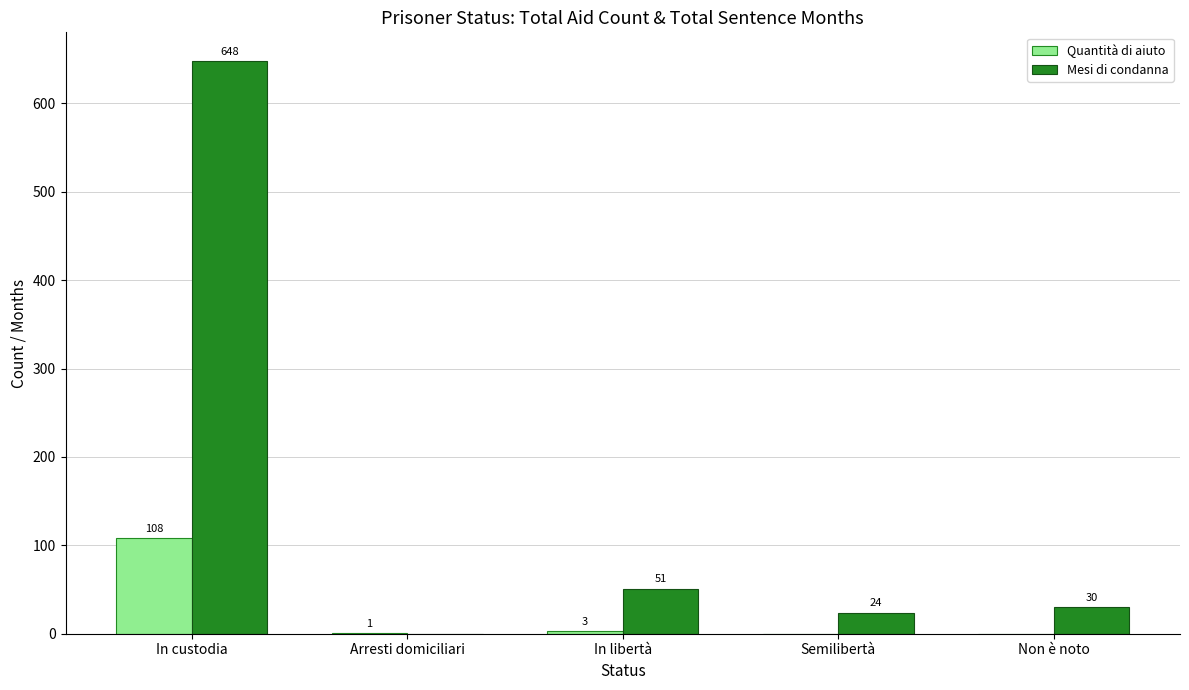

The Mesi di condanna series shows 648 at In custodia. True or false?

True